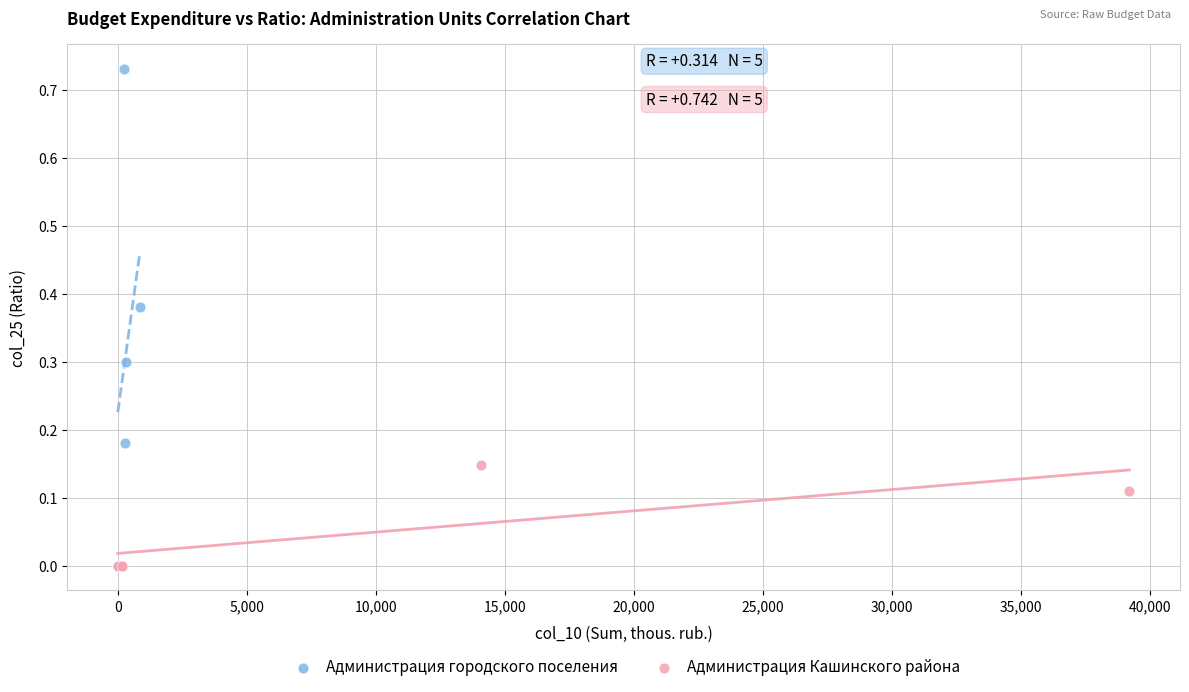

What are all the series names shown in the legend?

Администрация городского поселения, Администрация Кашинского района